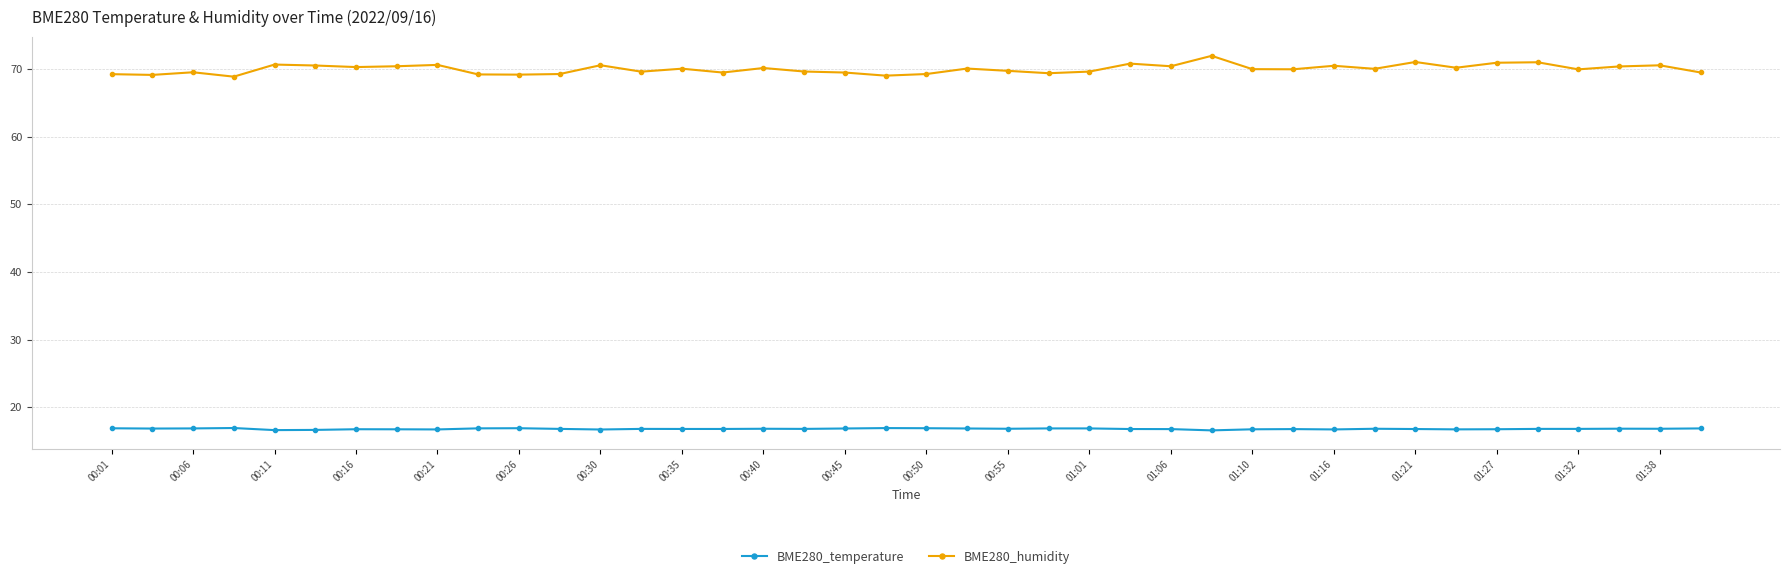

What is the lowest value of the BME280_humidity series?

68.9